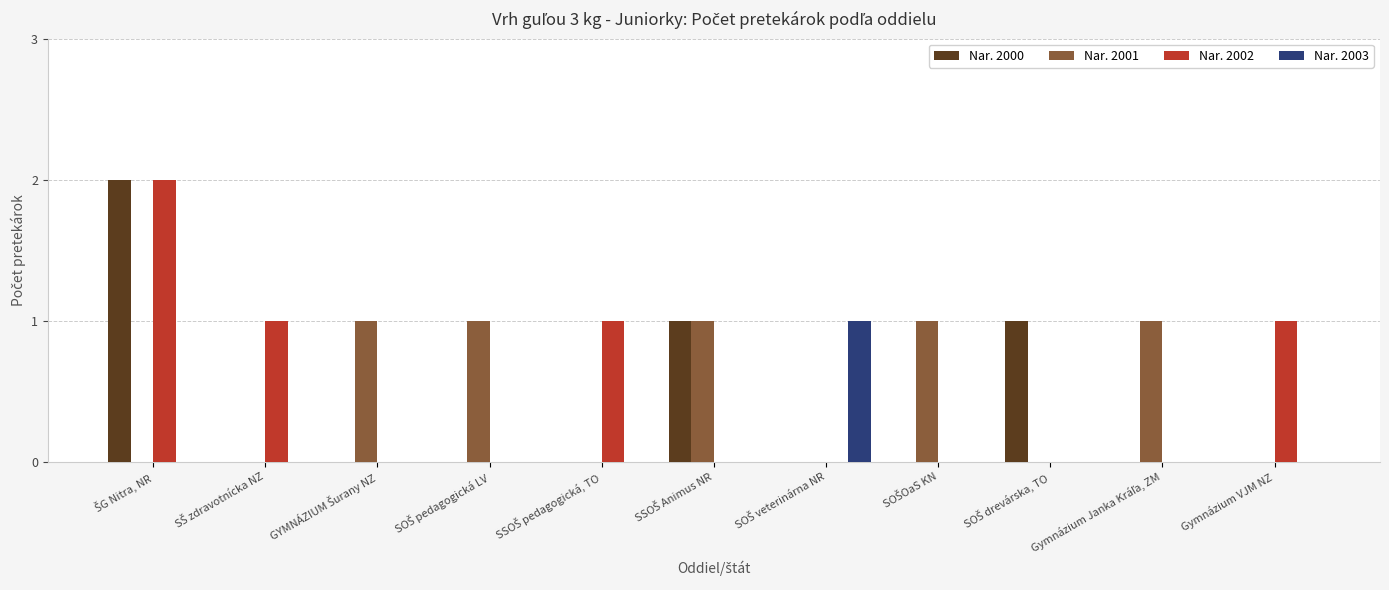

How many series are shown in this chart?

4